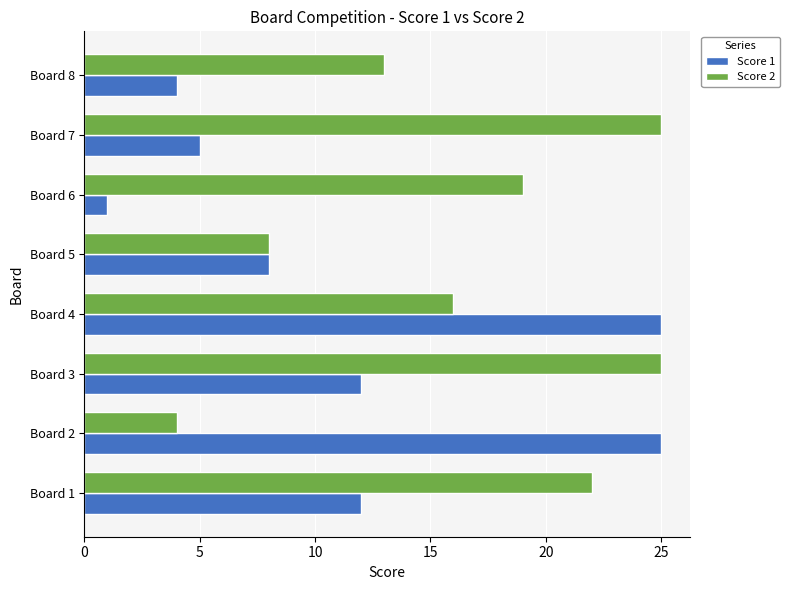

The Score 1 series shows 12 at Board 1. True or false?

True